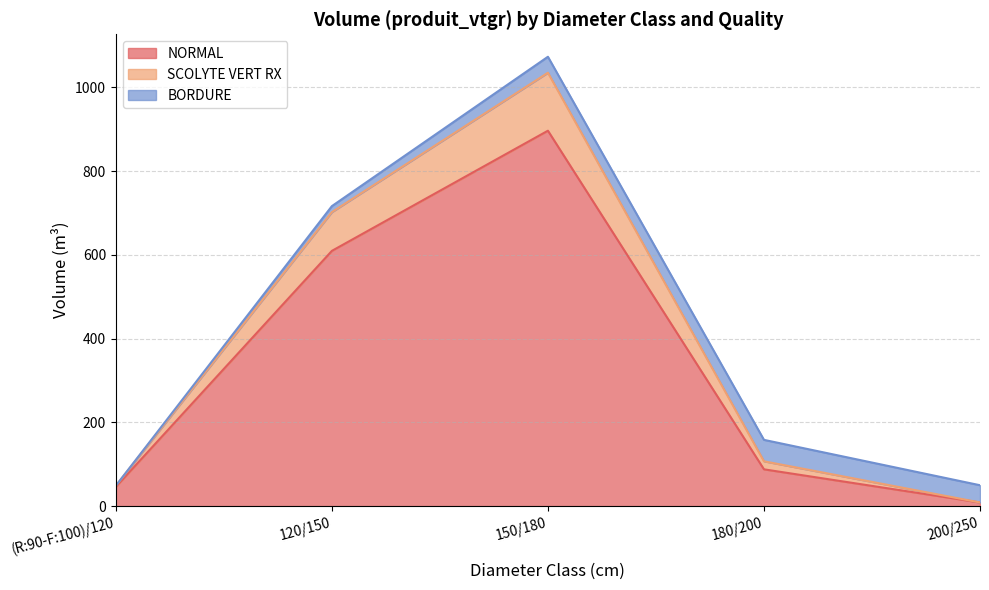

The NORMAL series shows 46.0 at (R:90-F:100)/120. True or false?

True